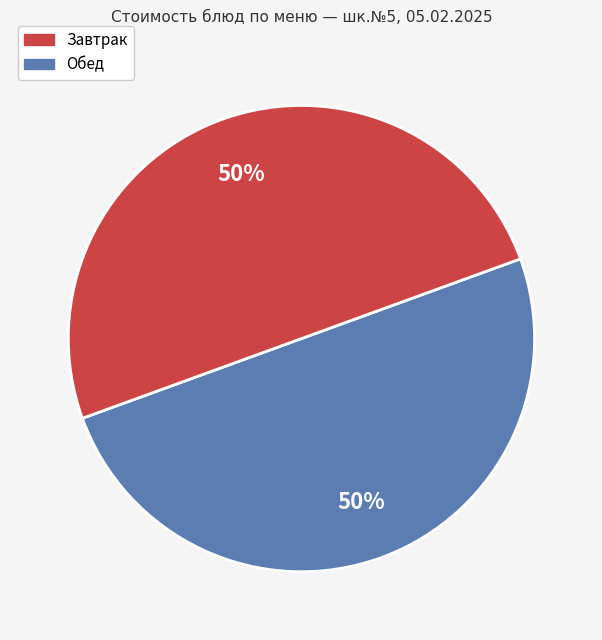

To the nearest percent, what is the average slice percentage?

50%